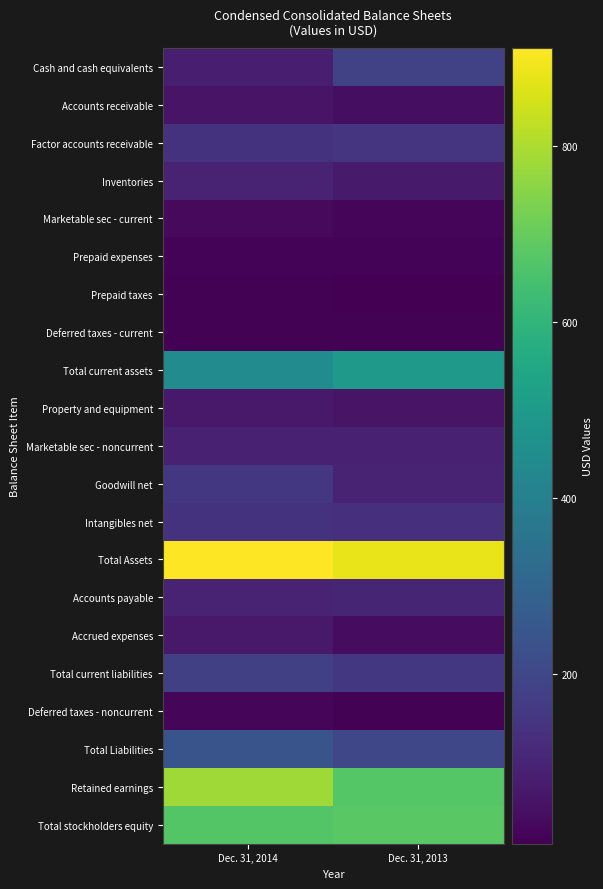

At Dec. 31, 2013, list the series in order from largest to smallest.

Total Assets, Total stockholders equity, Retained earnings, Total current assets, Total Liabilities, Cash and cash equivalents, Total current liabilities, Factor accounts receivable, Intangibles net, Accounts payable, Goodwill net, Marketable sec - noncurrent, Inventories, Property and equipment, Accounts receivable, Accrued expenses, Marketable sec - current, Prepaid expenses, Deferred taxes - noncurrent, Deferred taxes - current, Prepaid taxes